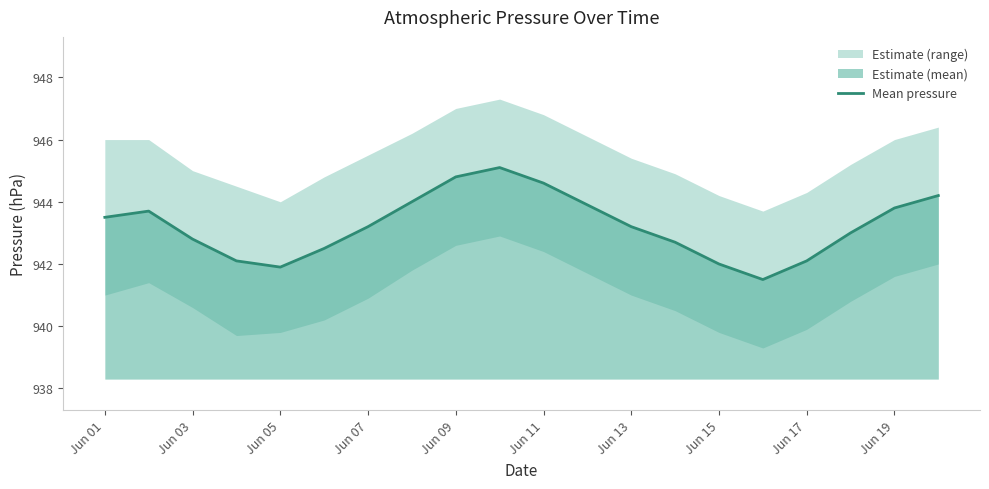

What is the highest value of the Mean pressure series?

945.1